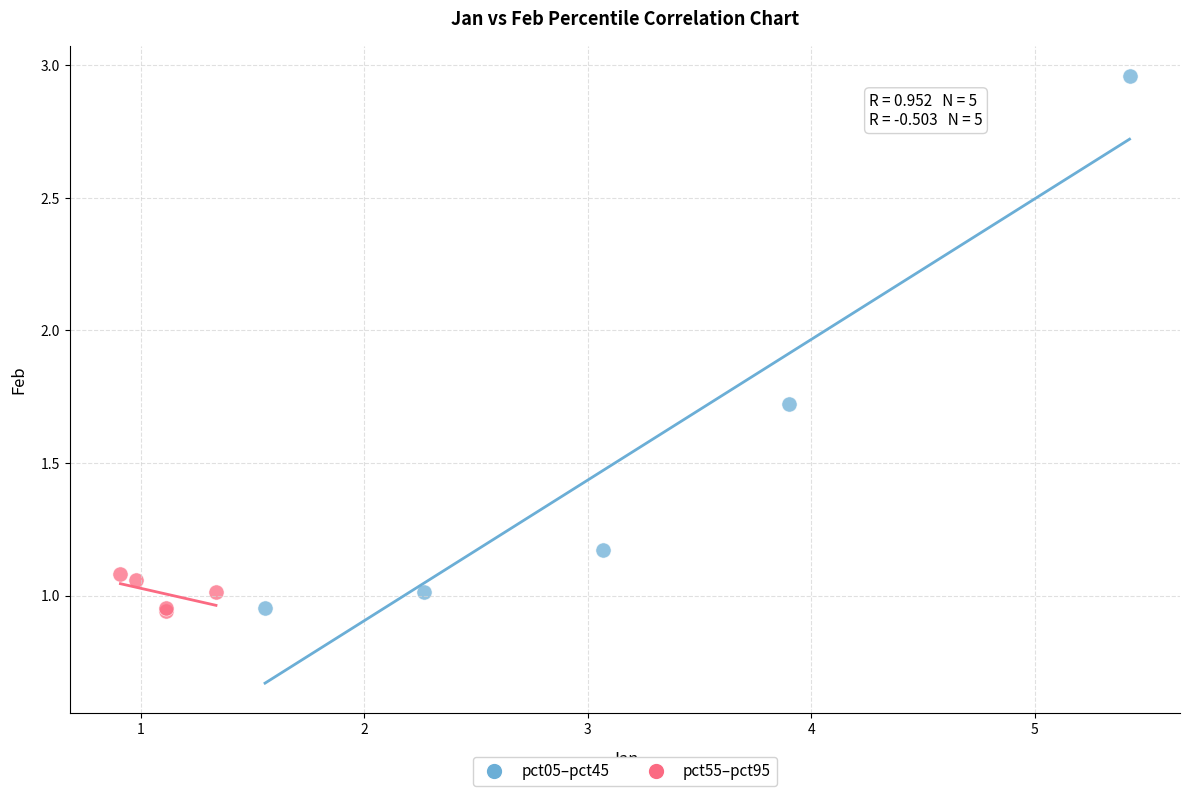

Which series reaches the maximum Y coordinate?

pct05–pct45